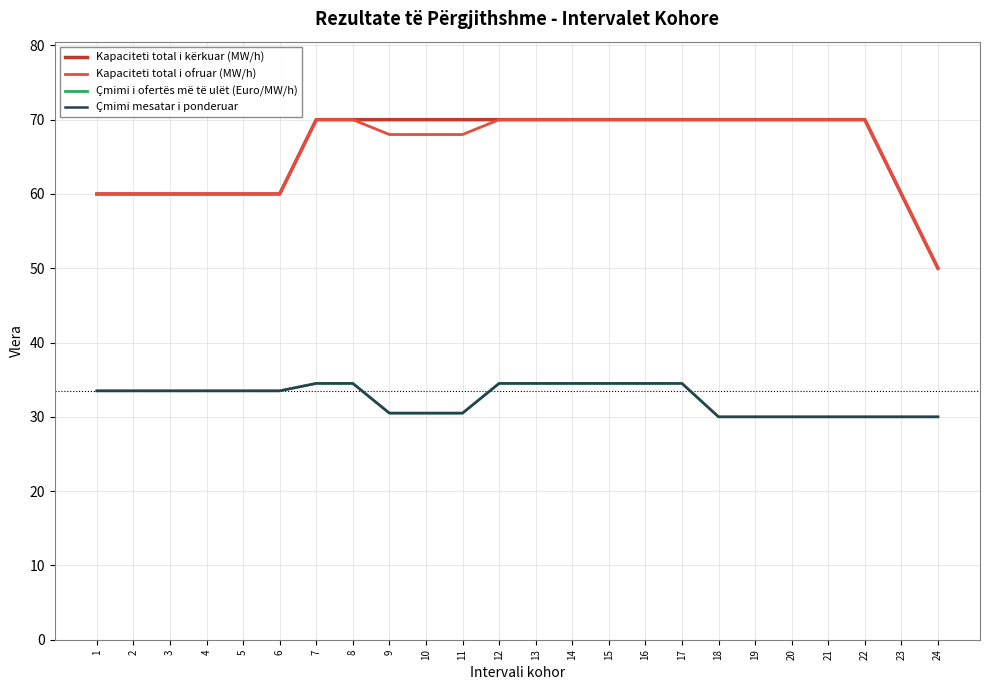

At which category is the sum across all series the highest?

7